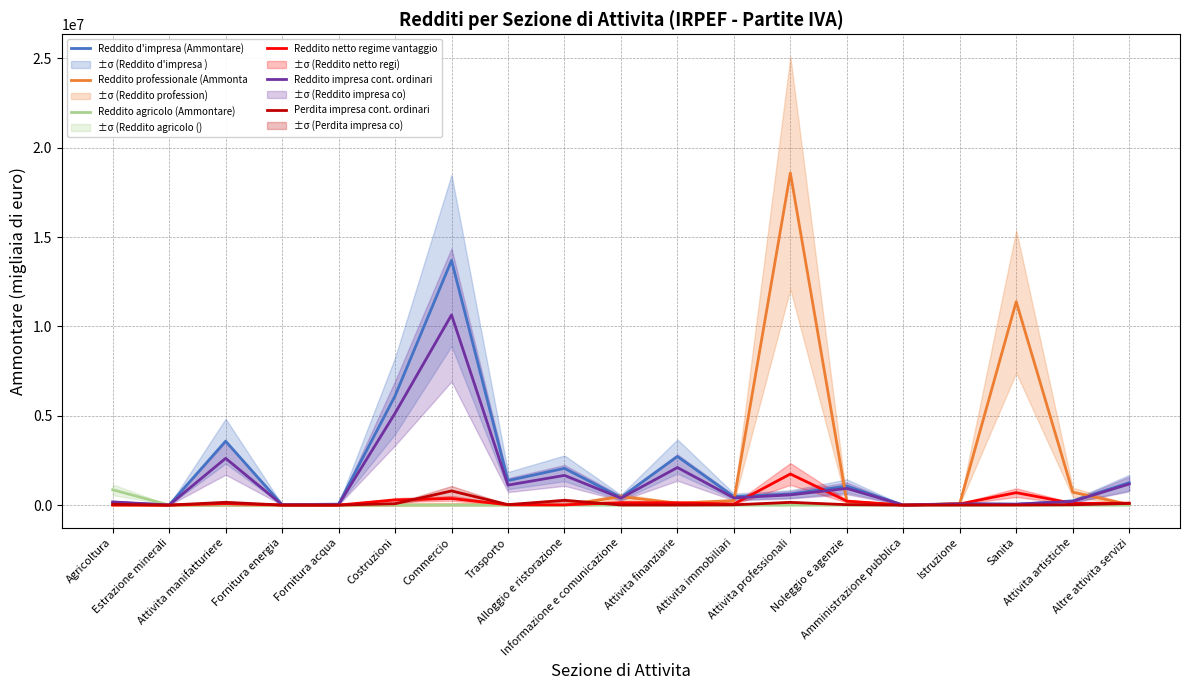

What is the label of the 11th point from the right?

Alloggio e ristorazione